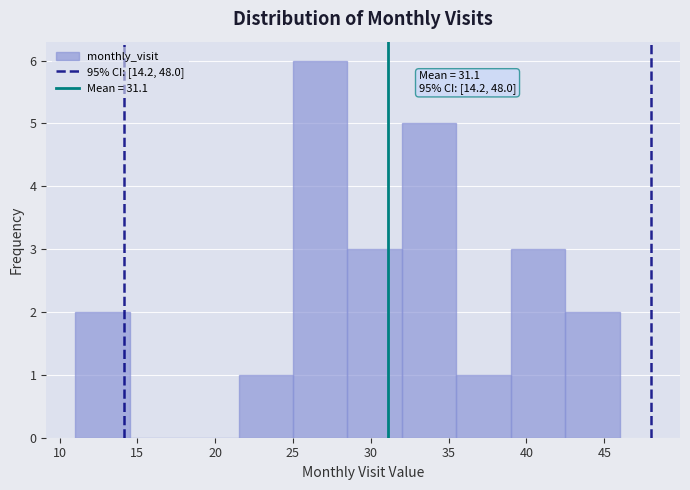

Which range on the x-axis has the tallest bar?

25.0 to 28.5